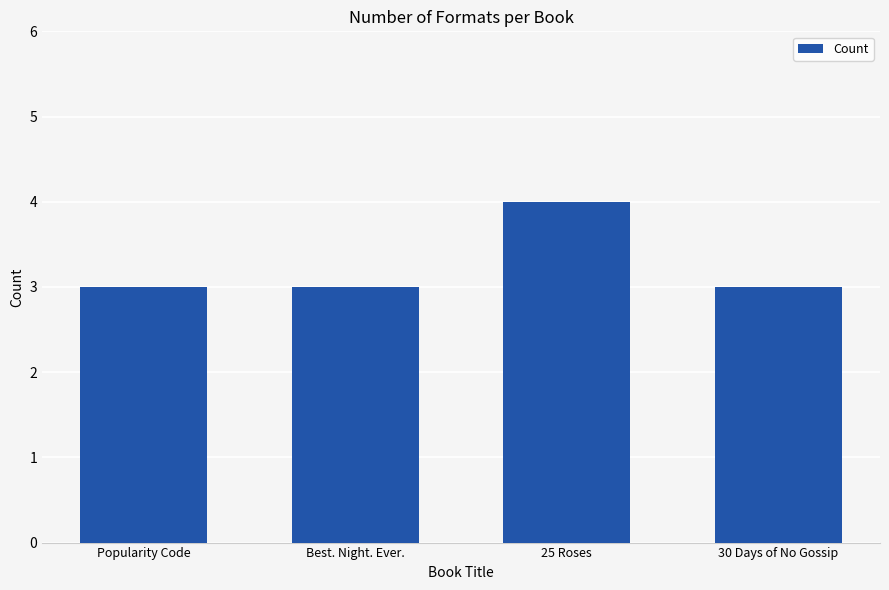

What is the label of the 3rd bar from the left?

25 Roses